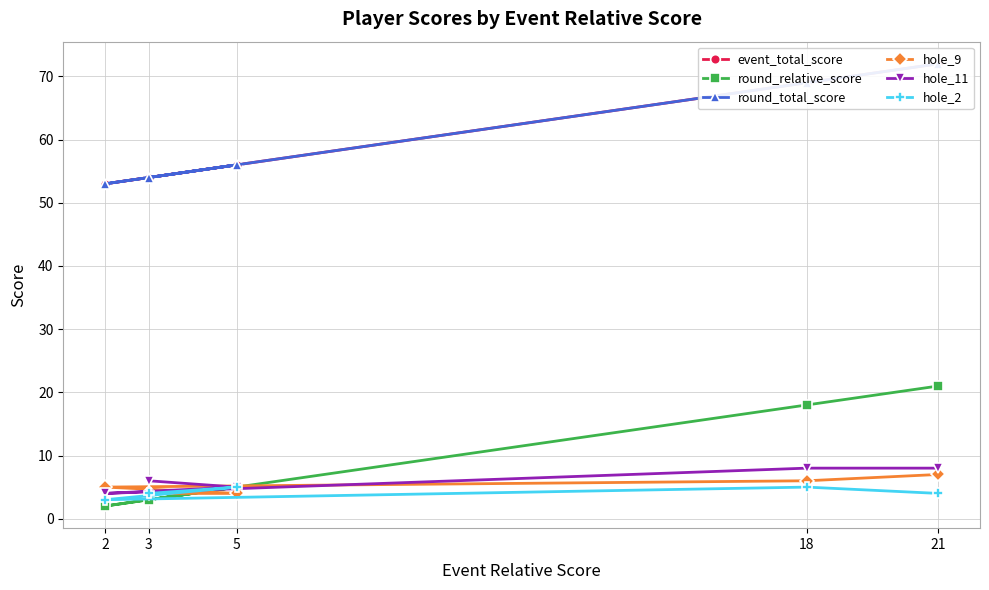

Is it true that round_relative_score equals 5 at 5?

True